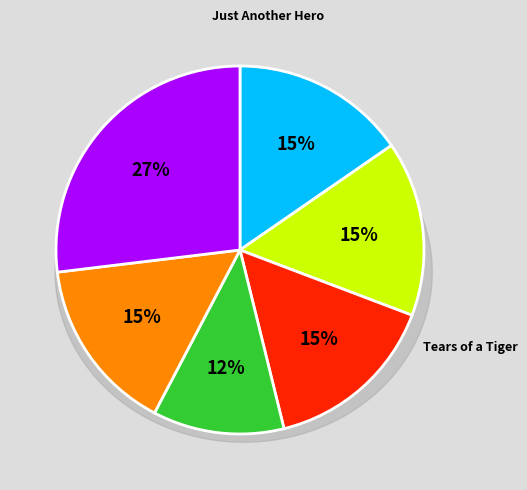

Is November Blues the majority of the pie?

No